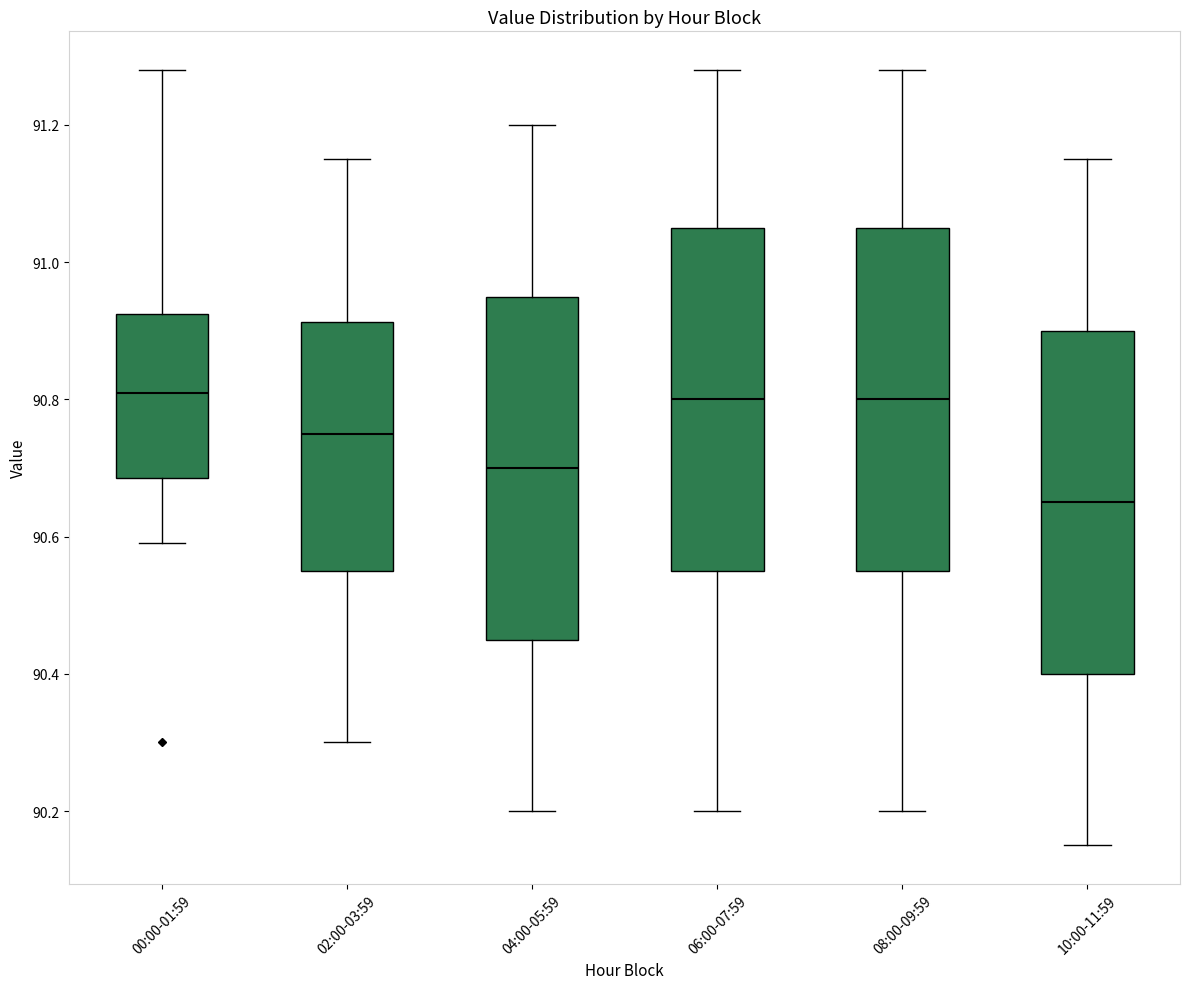

Reading left to right, transcribe this box plot: for each box, give where its median line is, the range the box spans, and where its two whiskers end, as read against the y-axis. The values are not printed on the chart, so give them approximately, as read against the axis.

00:00-01:59: median 90.82, box 90.68 to 90.92, whiskers 90.60 to 91.28
02:00-03:59: median 90.76, box 90.56 to 90.92, whiskers 90.30 to 91.16
04:00-05:59: median 90.70, box 90.46 to 90.96, whiskers 90.20 to 91.20
06:00-07:59: median 90.80, box 90.56 to 91.06, whiskers 90.20 to 91.28
08:00-09:59: median 90.80, box 90.56 to 91.06, whiskers 90.20 to 91.28
10:00-11:59: median 90.66, box 90.40 to 90.90, whiskers 90.16 to 91.16